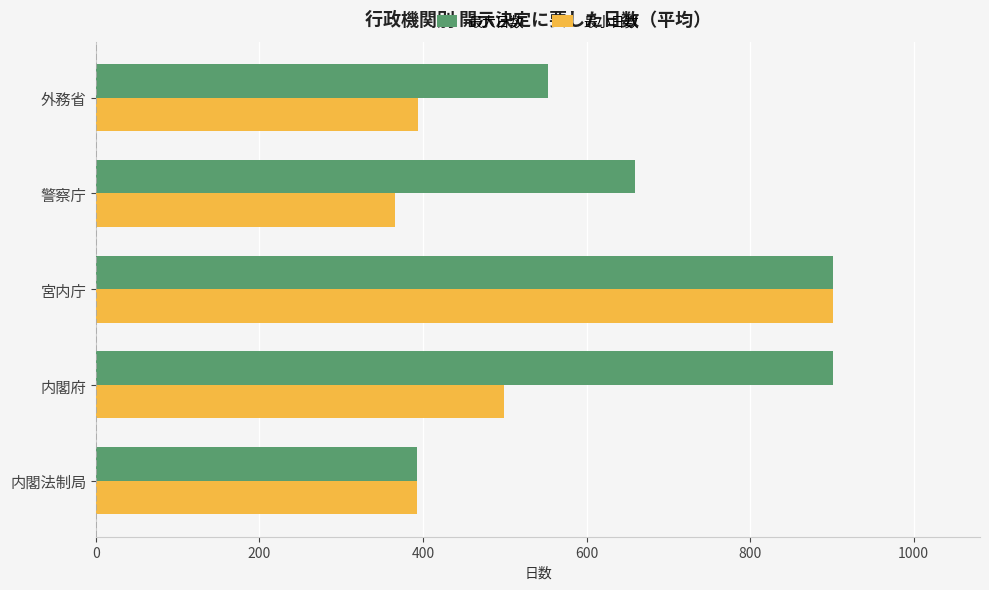

What is the spread (max minus min) of values at 内閣府?

402